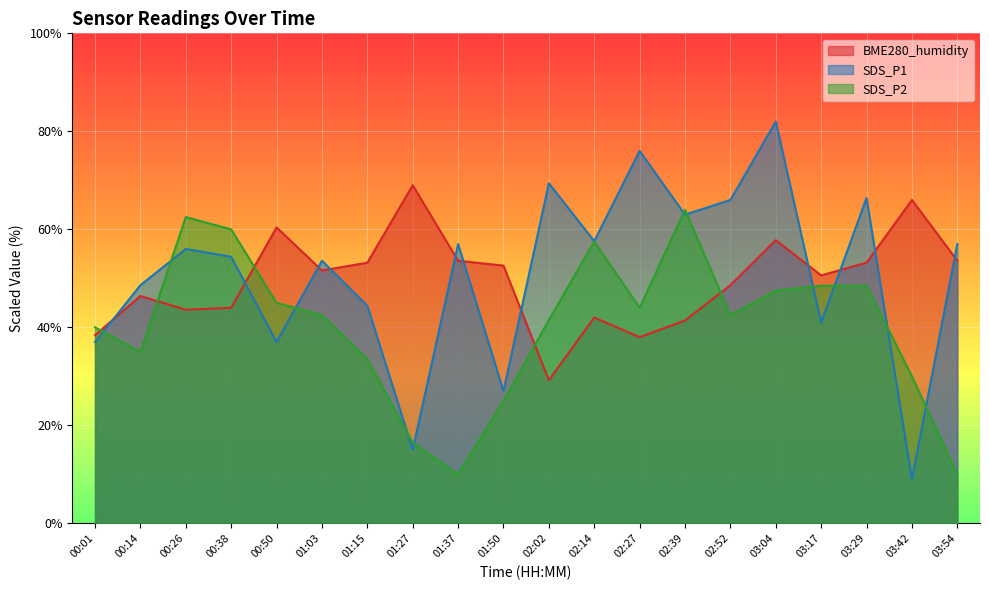

True or false: SDS_P1 has a value of 78.2 at 01:15.

False